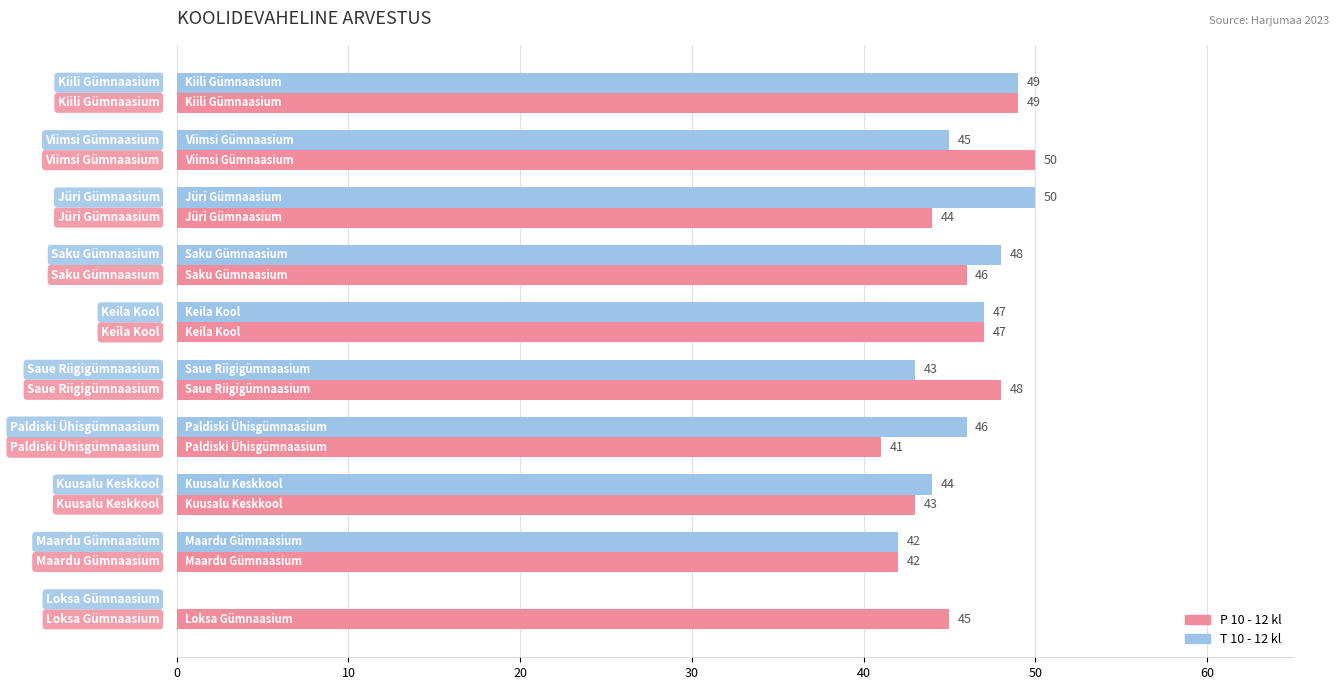

What is the sum of all T 10 - 12 kl values?

414